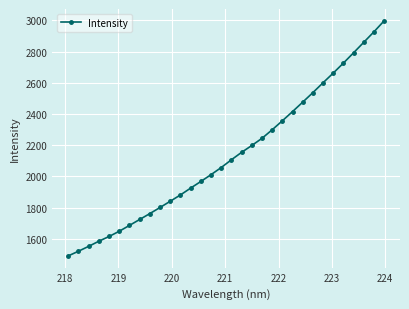

What is the value of the 29th point from the left?

2792.9